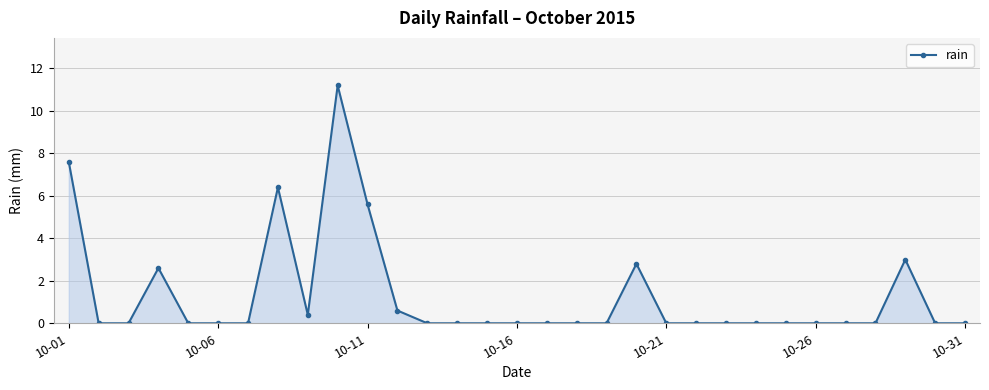

What is the greatest value displayed?

11.2